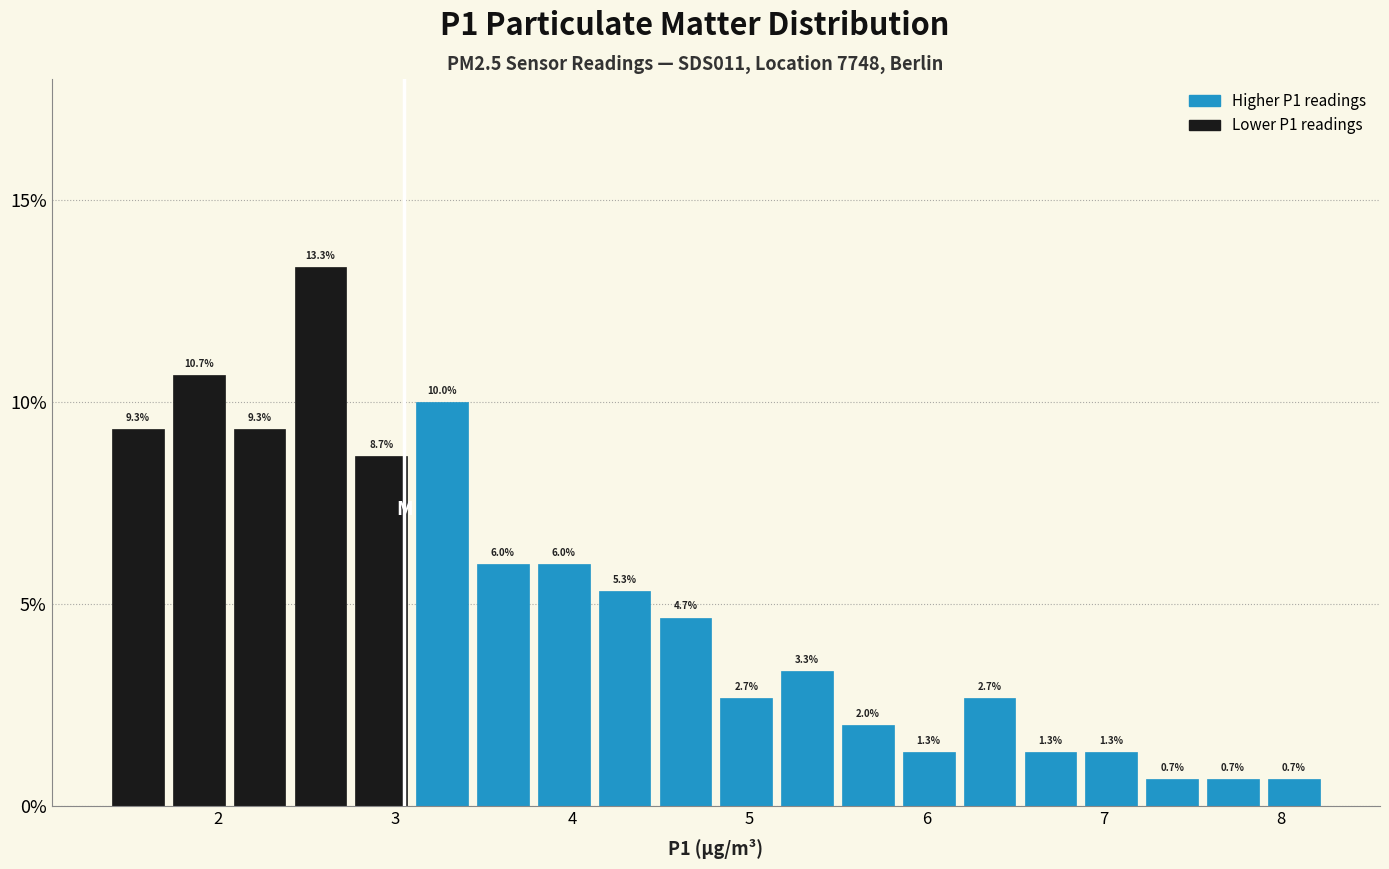

Around what value on the x-axis is the tallest bar? Give the approximate position of its centre, as read against the axis.

2.6